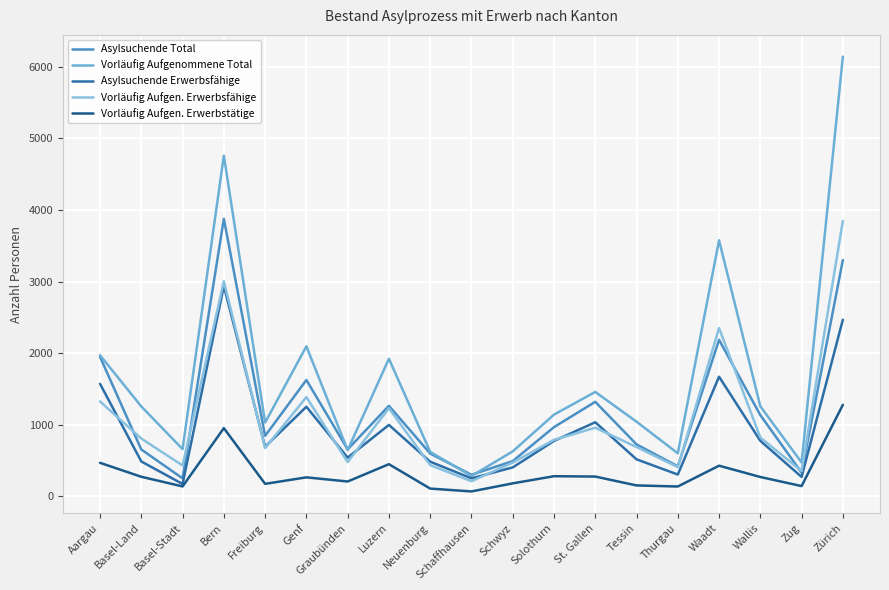

Where does the Asylsuchende Total series first go above 842?

Aargau